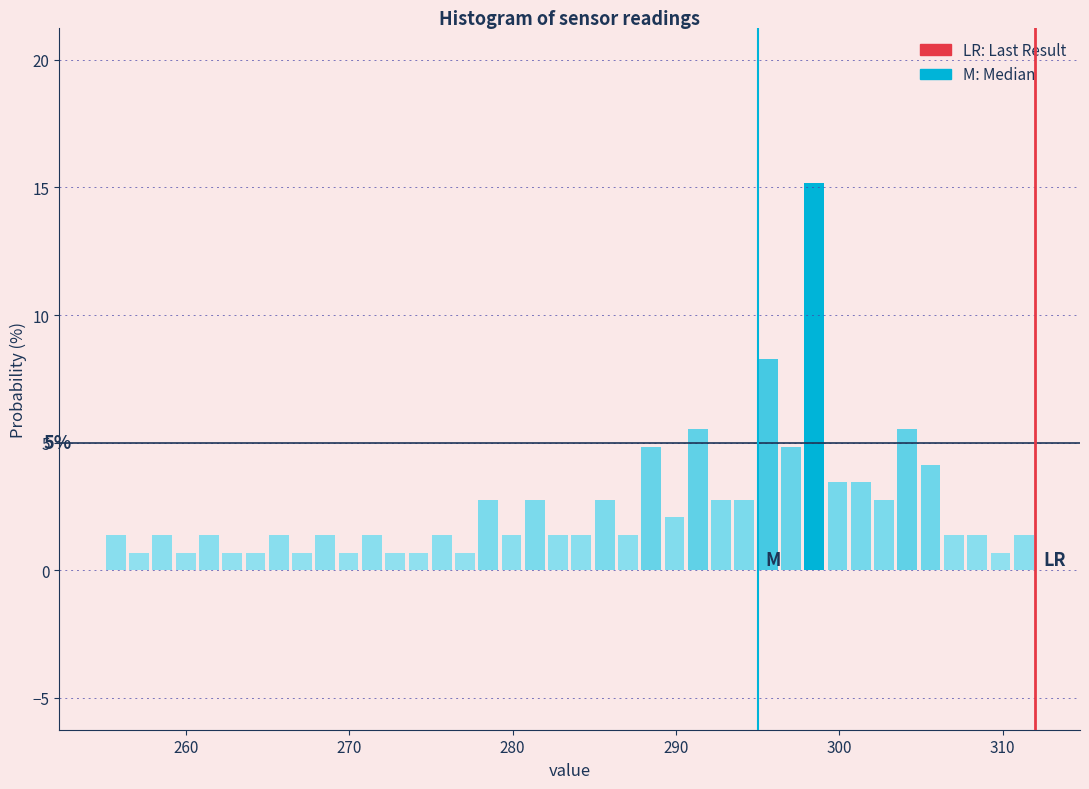

Around what value on the x-axis is the tallest bar? Give the approximate position of its centre, as read against the axis.

298